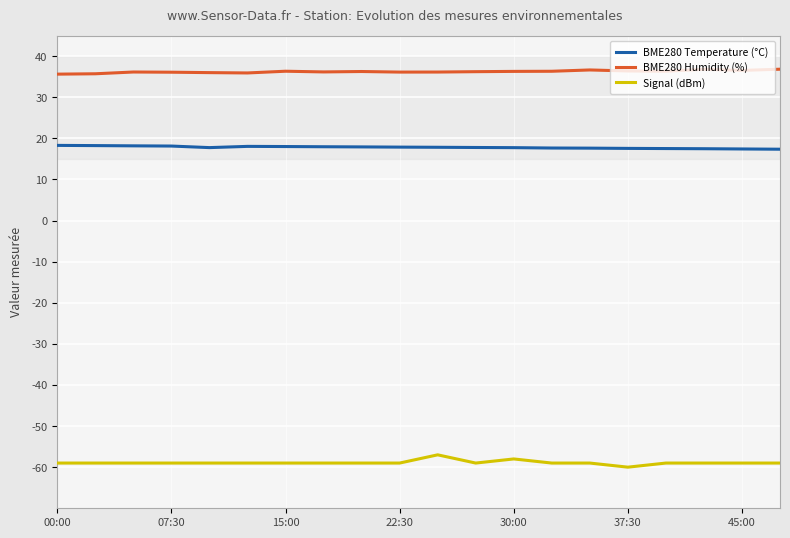

Reading right to left, list all the values displayed in this chart.

BME280 Temperature (°C): 17.3	17.4	17.5	17.5	17.5	17.6	17.6	17.7	17.8	17.8	17.9	17.9	17.9	18.0	18.0	17.7	18.1	18.2	18.2	18.3
BME280 Humidity (%): 36.8	36.5	36.8	36.3	36.4	36.6	36.3	36.3	36.2	36.1	36.1	36.2	36.1	36.3	35.9	36.0	36.1	36.1	35.7	35.6
Signal (dBm): -59.0	-59.0	-59.0	-59.0	-60.0	-59.0	-59.0	-58.0	-59.0	-57.0	-59.0	-59.0	-59.0	-59.0	-59.0	-59.0	-59.0	-59.0	-59.0	-59.0